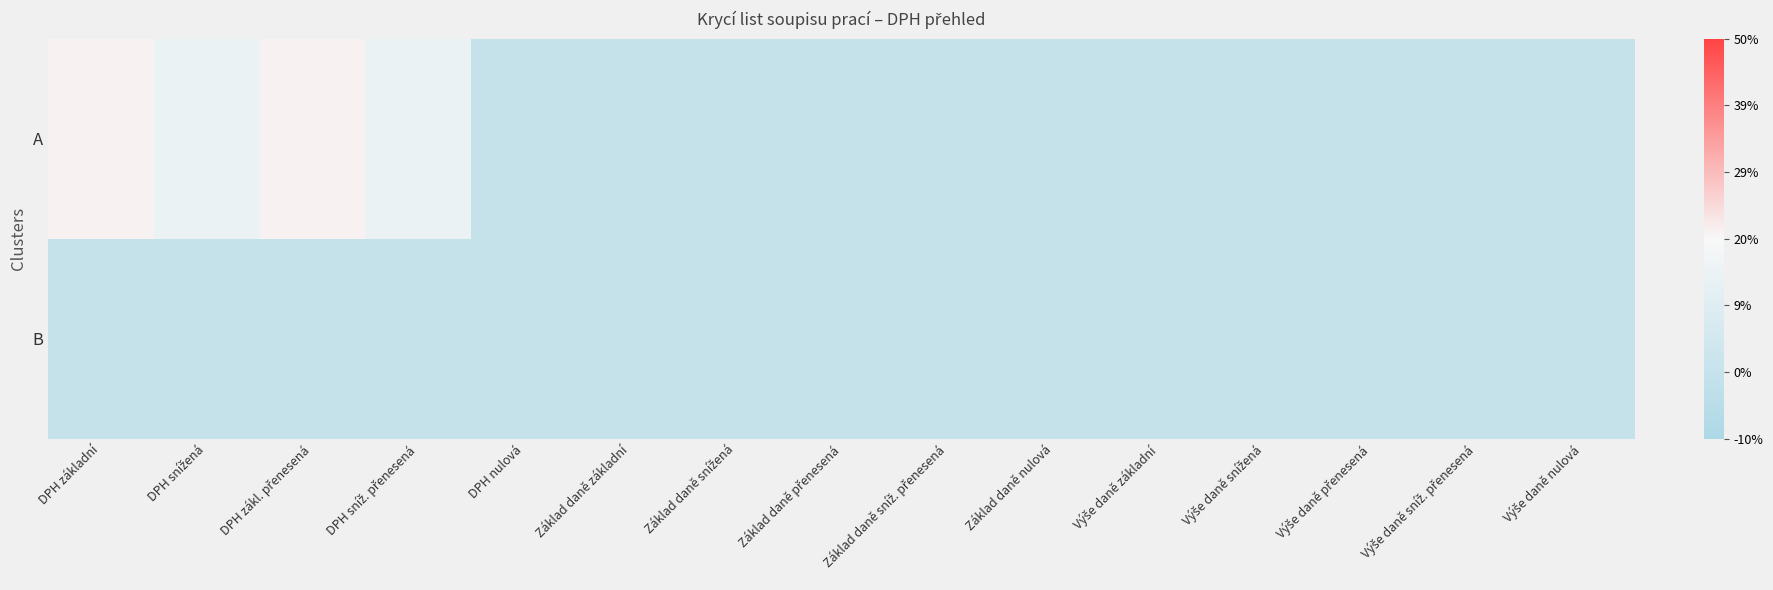

Reading left to right, what are all the values shown in this chart?

A: DPH základní=0.2	DPH snížená=0.1	DPH zákl. přenesená=0.2	DPH sníž. přenesená=0.1	DPH nulová=0.0	Základ daně základní=0.0	Základ daně snížená=0.0	Základ daně přenesená=0.0	Základ daně sníž. přenesená=0.0	Základ daně nulová=0.0	Výše daně základní=0.0	Výše daně snížená=0.0	Výše daně přenesená=0.0	Výše daně sníž. přenesená=0.0	Výše daně nulová=0.0
B: DPH základní=0.0	DPH snížená=0.0	DPH zákl. přenesená=0.0	DPH sníž. přenesená=0.0	DPH nulová=0.0	Základ daně základní=0.0	Základ daně snížená=0.0	Základ daně přenesená=0.0	Základ daně sníž. přenesená=0.0	Základ daně nulová=0.0	Výše daně základní=0.0	Výše daně snížená=0.0	Výše daně přenesená=0.0	Výše daně sníž. přenesená=0.0	Výše daně nulová=0.0